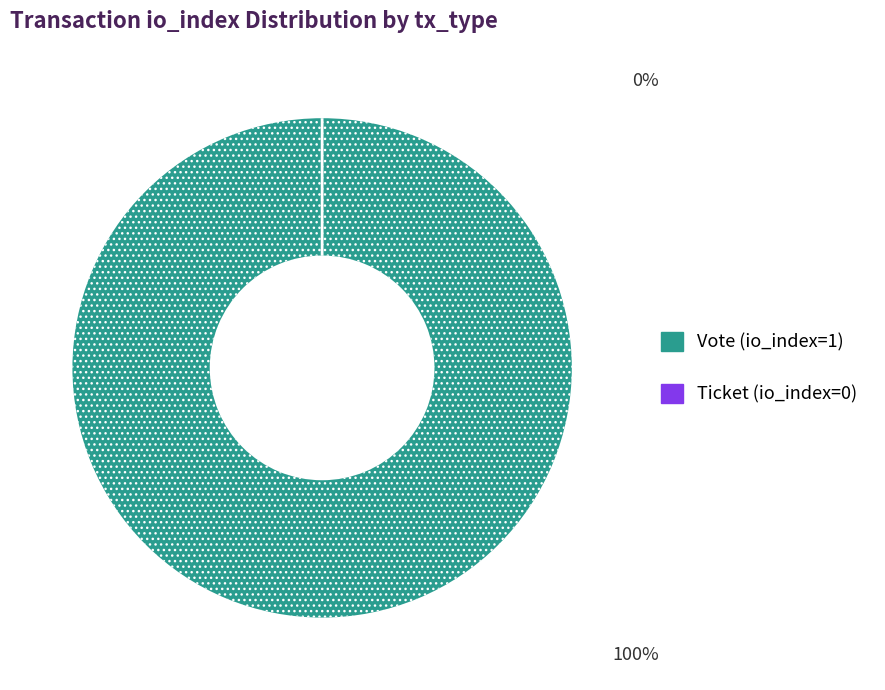

The Ticket (io_index=0) slice represents 0% of the pie. True or false?

True